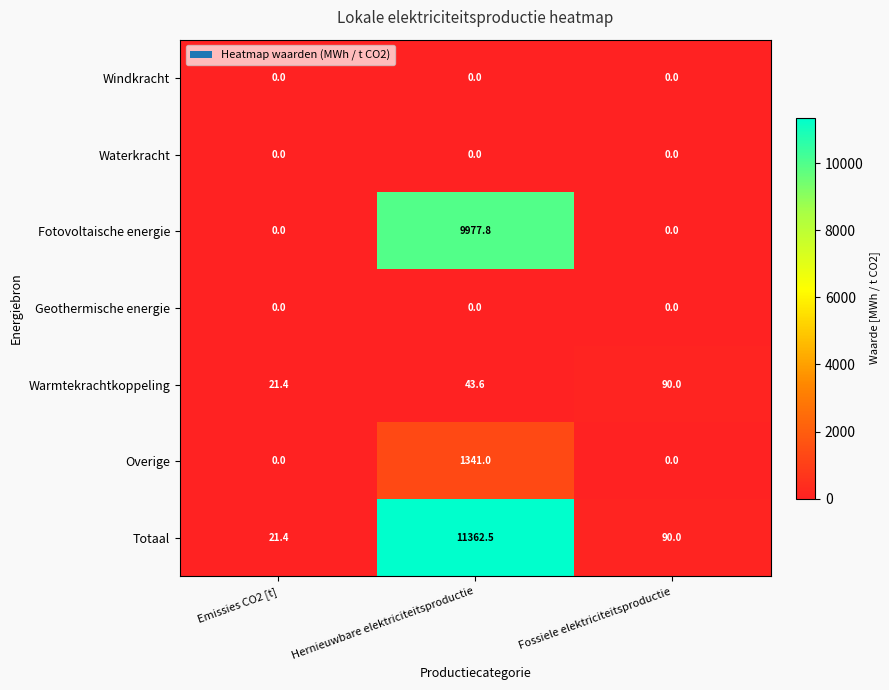

Which series has the largest total across all categories?

Totaal